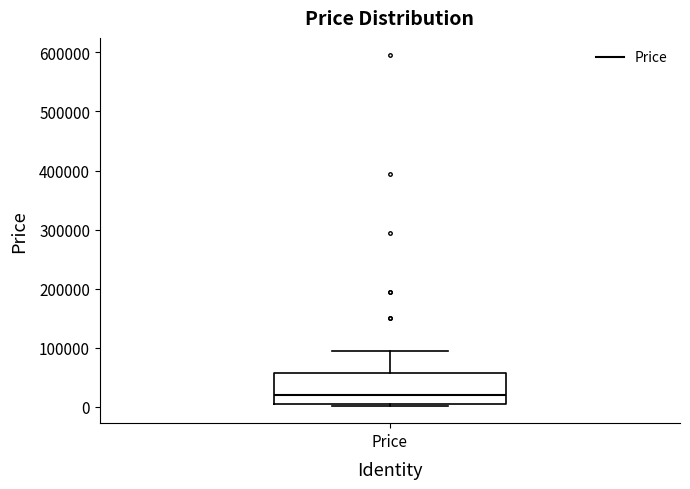

Transcribe this box plot: give where the median line is, the range the box spans, and where the two whiskers end, as read against the y-axis. The values are not printed on the chart, so give them approximately, as read against the axis.

median 20000, box 0 to 60000, whiskers 0 to 90000